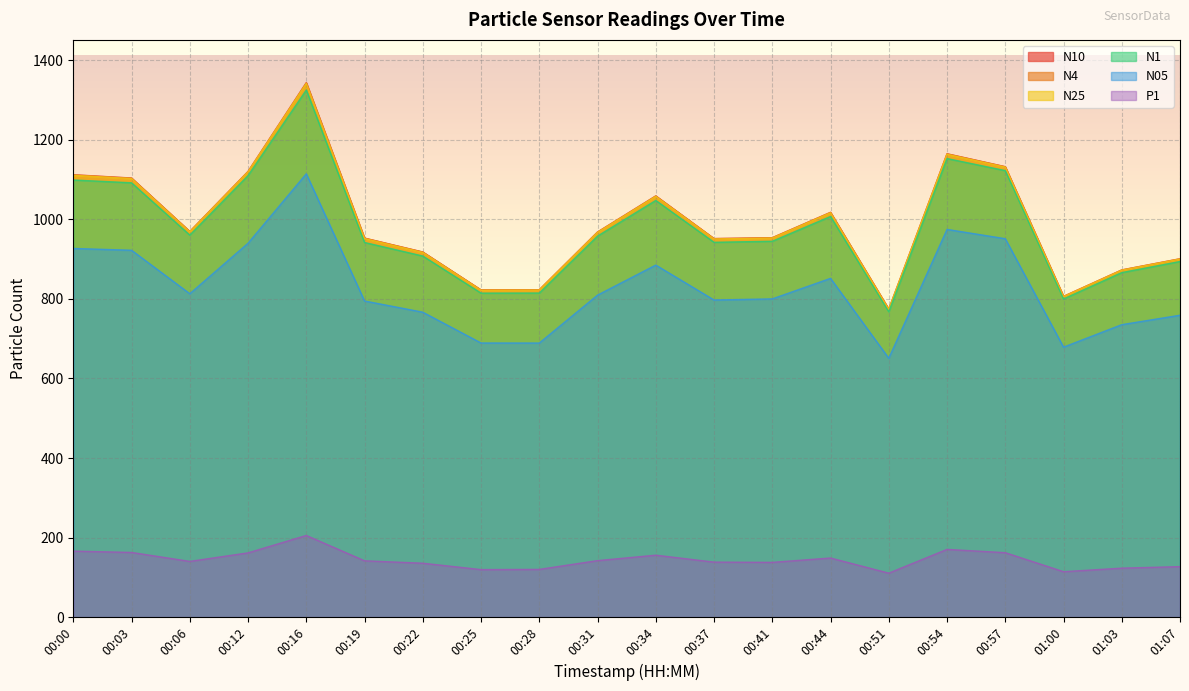

At which category is the sum across all series the highest?

00:16